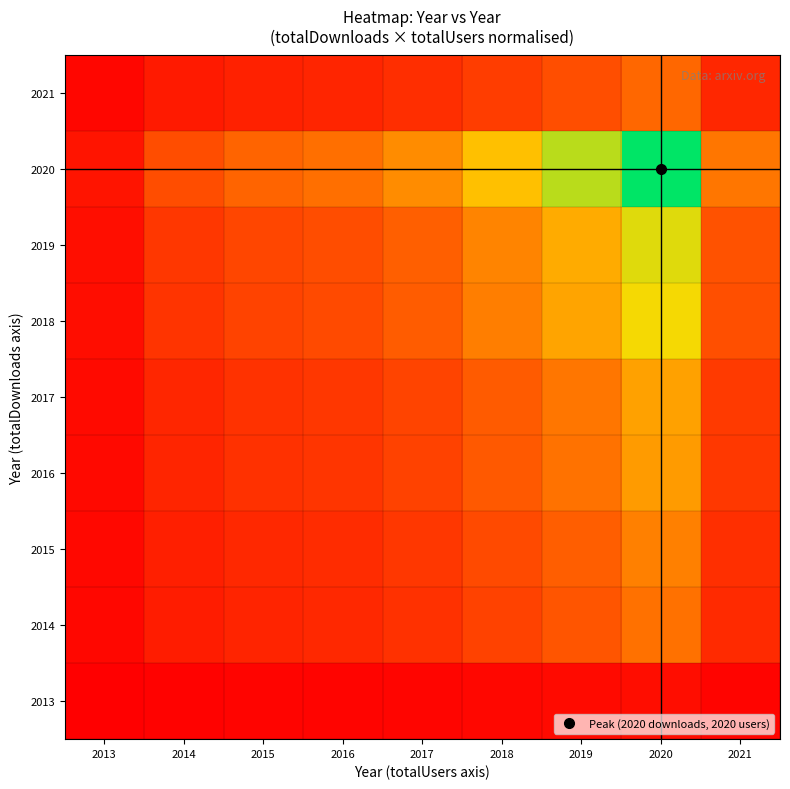

Reading left to right, list all the values displayed in this chart.

2013: 2013=0.0	2014=0.0	2015=0.0	2016=0.0	2017=0.0	2018=0.0	2019=0.0	2020=0.0	2021=0.0
2014: 2013=0.0	2014=0.1	2015=0.1	2016=0.1	2017=0.2	2018=0.2	2019=0.3	2020=0.4	2021=0.1
2015: 2013=0.0	2014=0.1	2015=0.1	2016=0.1	2017=0.2	2018=0.2	2019=0.3	2020=0.4	2021=0.2
2016: 2013=0.0	2014=0.1	2015=0.2	2016=0.2	2017=0.2	2018=0.3	2019=0.4	2020=0.5	2021=0.2
2017: 2013=0.0	2014=0.1	2015=0.2	2016=0.2	2017=0.2	2018=0.3	2019=0.4	2020=0.5	2021=0.2
2018: 2013=0.0	2014=0.2	2015=0.2	2016=0.2	2017=0.3	2018=0.4	2019=0.5	2020=0.7	2021=0.3
2019: 2013=0.0	2014=0.2	2015=0.2	2016=0.3	2017=0.3	2018=0.4	2019=0.5	2020=0.7	2021=0.3
2020: 2013=0.1	2014=0.3	2015=0.3	2016=0.4	2017=0.4	2018=0.6	2019=0.8	2020=1.0	2021=0.4
2021: 2013=0.0	2014=0.1	2015=0.1	2016=0.1	2017=0.2	2018=0.2	2019=0.3	2020=0.3	2021=0.1